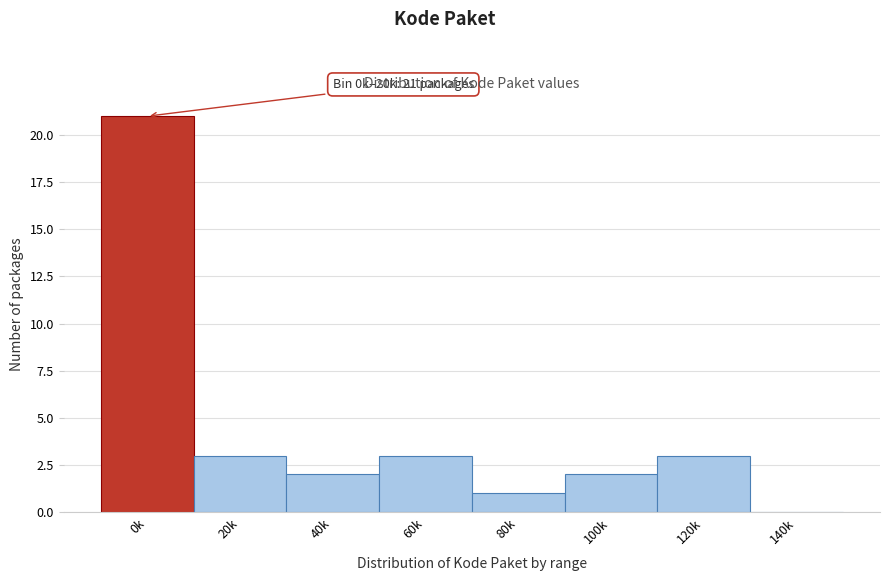

Reading left to right, what are all the values shown in this chart?

0k=21	20k=3	40k=2	60k=3	80k=1	100k=2	120k=3	140k=0